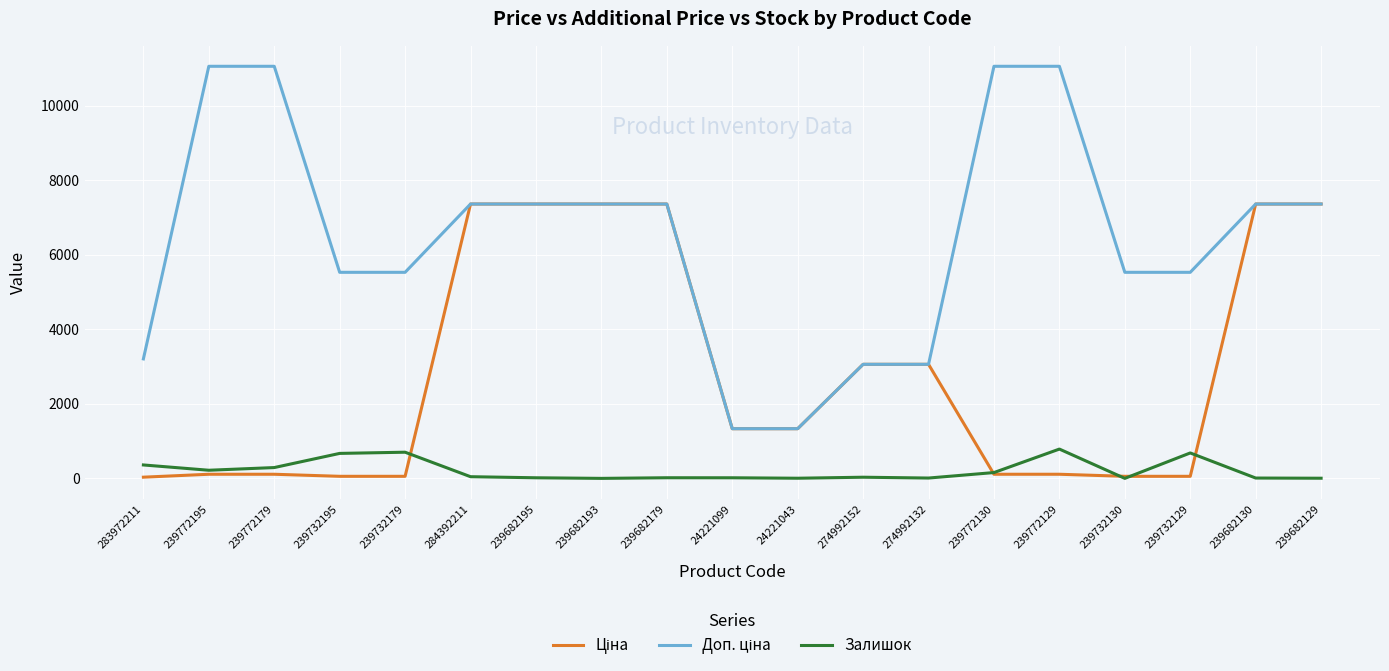

What is the maximum value for Залишок?

786.0